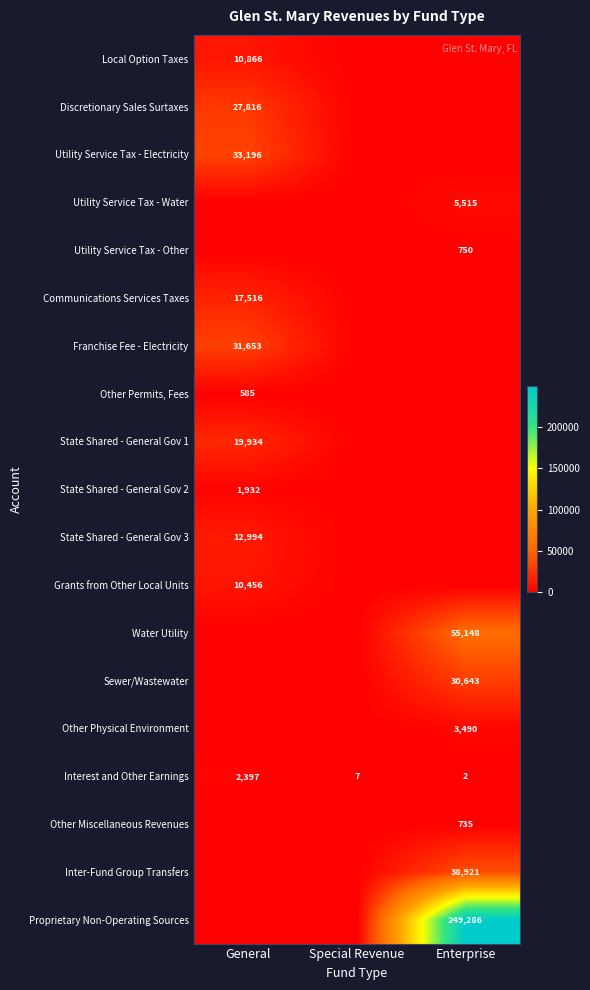

What is the difference between the maximum and second lowest values in the Interest and Other Earnings series?

2390